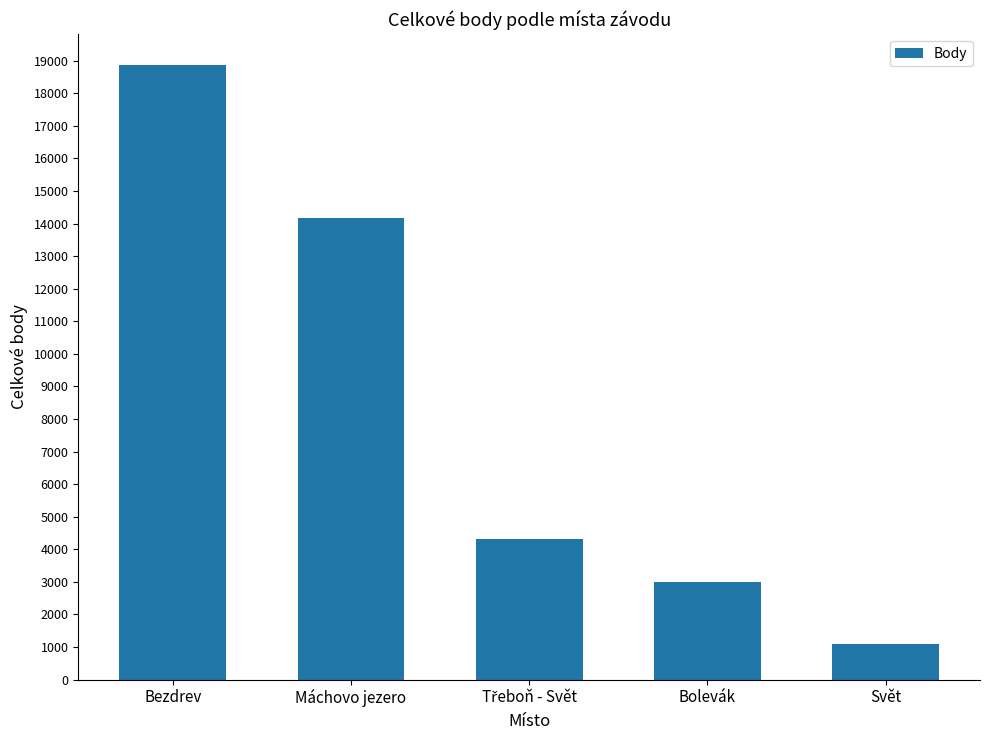

What is the ratio of the value at Svět to the value at Máchovo jezero?

0.1